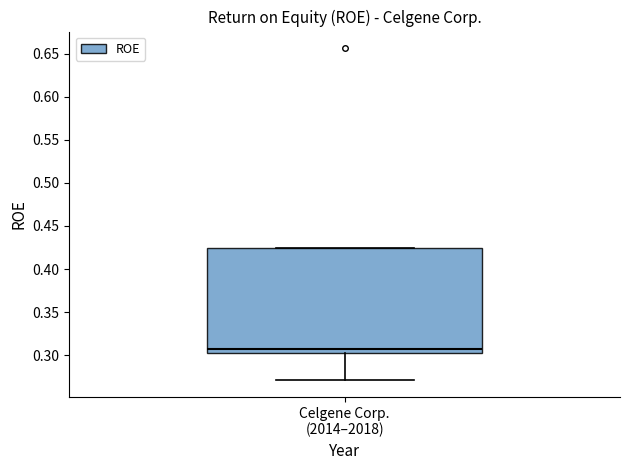

Transcribe this box plot: give where the median line is, the range the box spans, and where the two whiskers end, as read against the y-axis. The values are not printed on the chart, so give them approximately, as read against the axis.

median 0.305 (just above the box's lower edge), box 0.305 to 0.425, whiskers 0.270 to 0.425